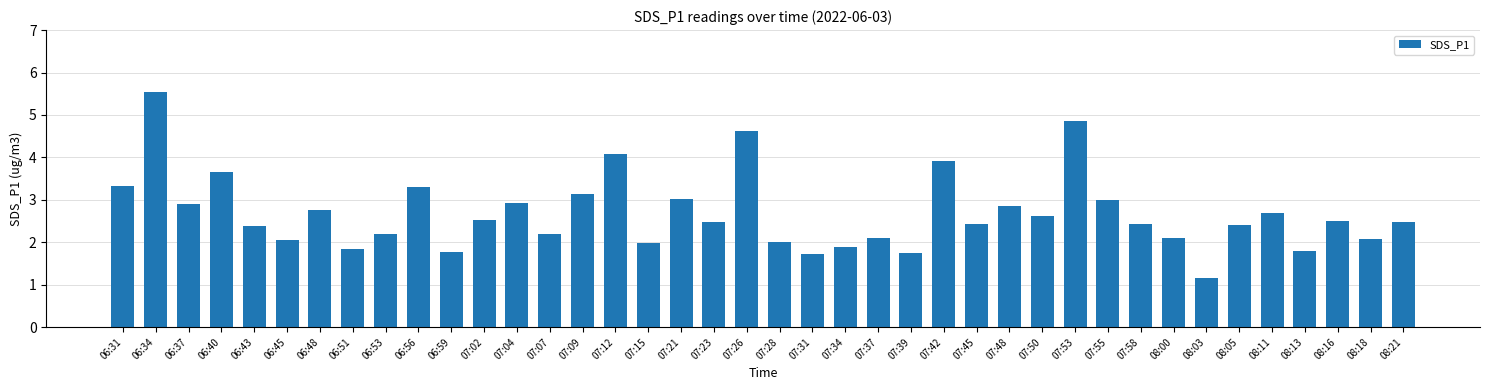

What is the approximate value at 06:53?

2.2